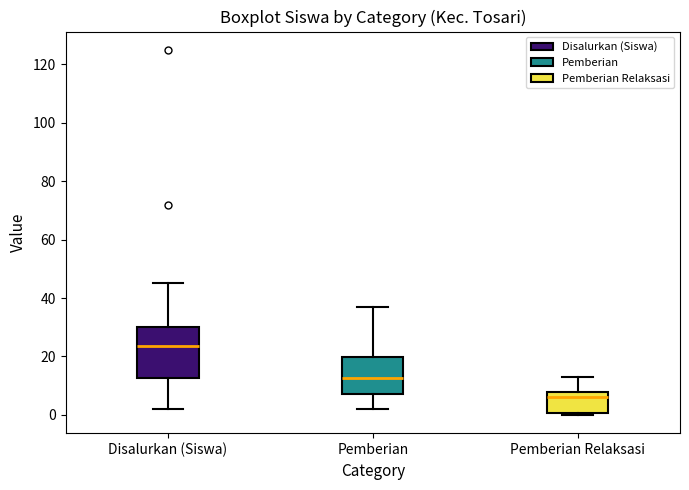

Comparing the boxes themselves (not the whiskers), which one is the tallest?

Disalurkan (Siswa)